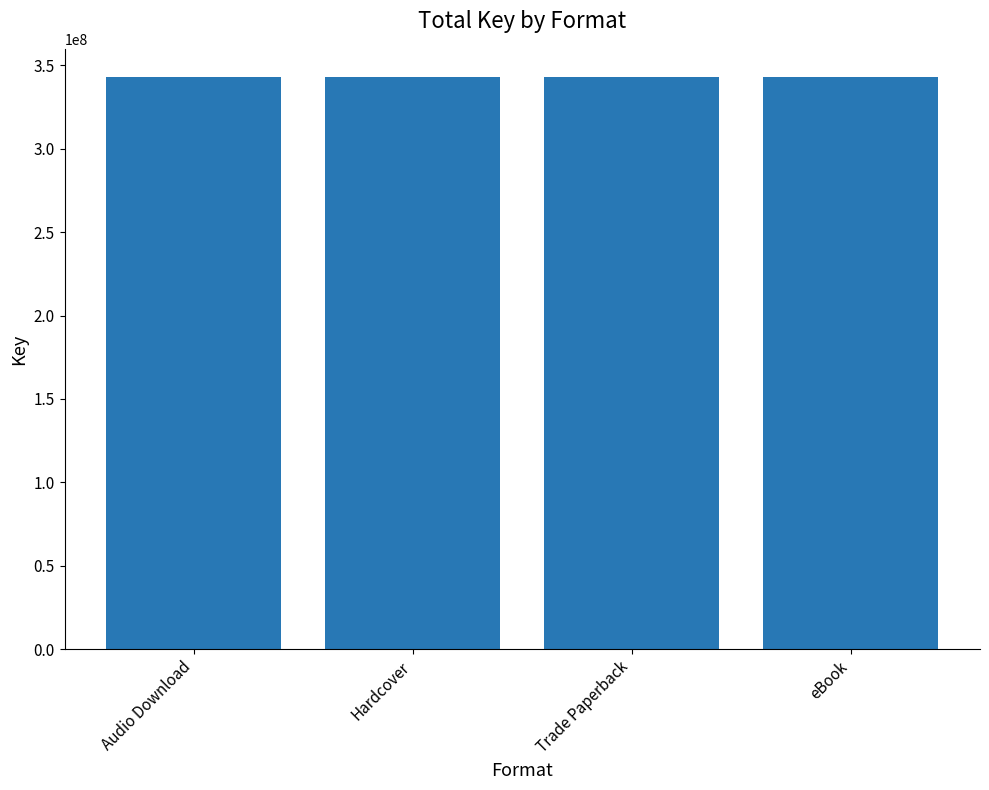

Which has a higher value, eBook or Trade Paperback?

eBook